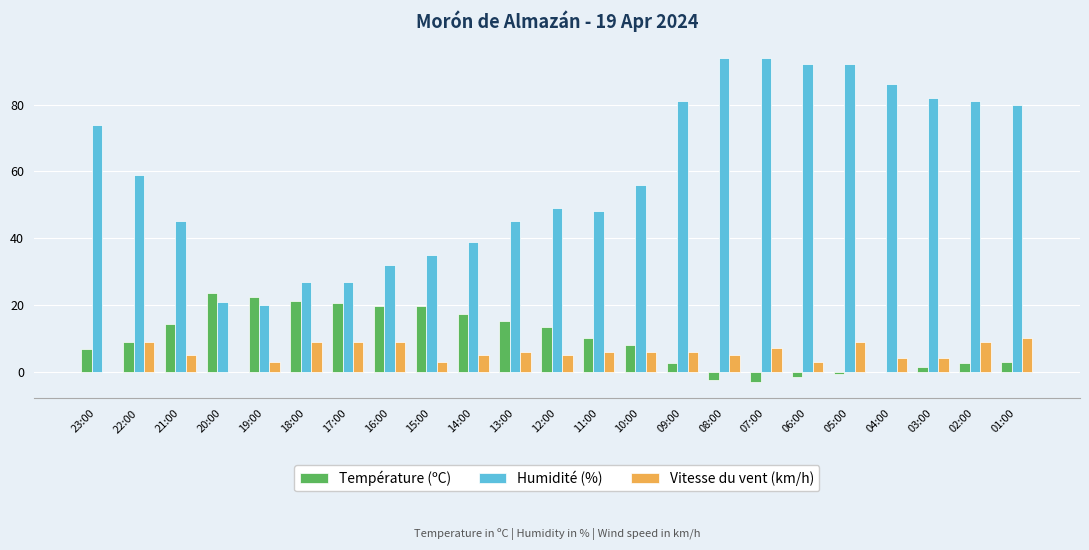

The Température (ºC) series shows 2.5 at 02:00. True or false?

True